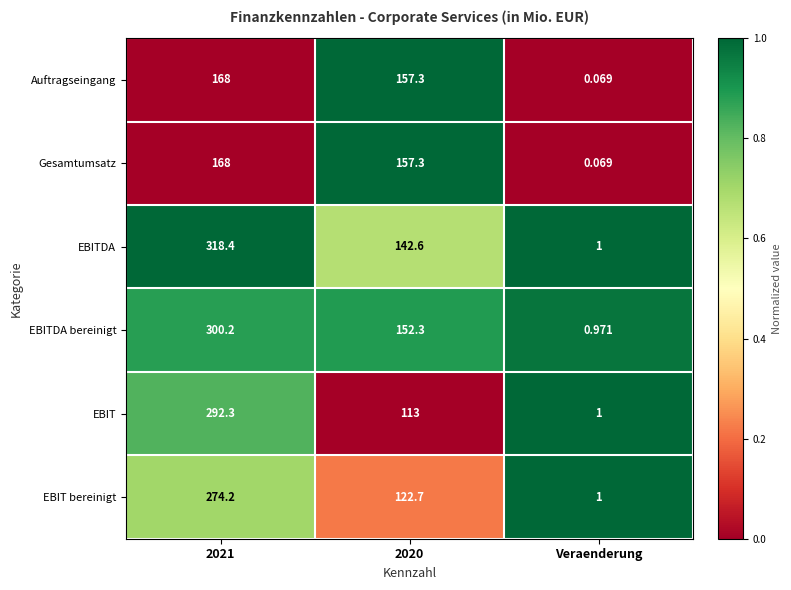

Is the value of EBITDA bereinigt at 2021 greater than the value of Gesamtumsatz at 2020?

Yes